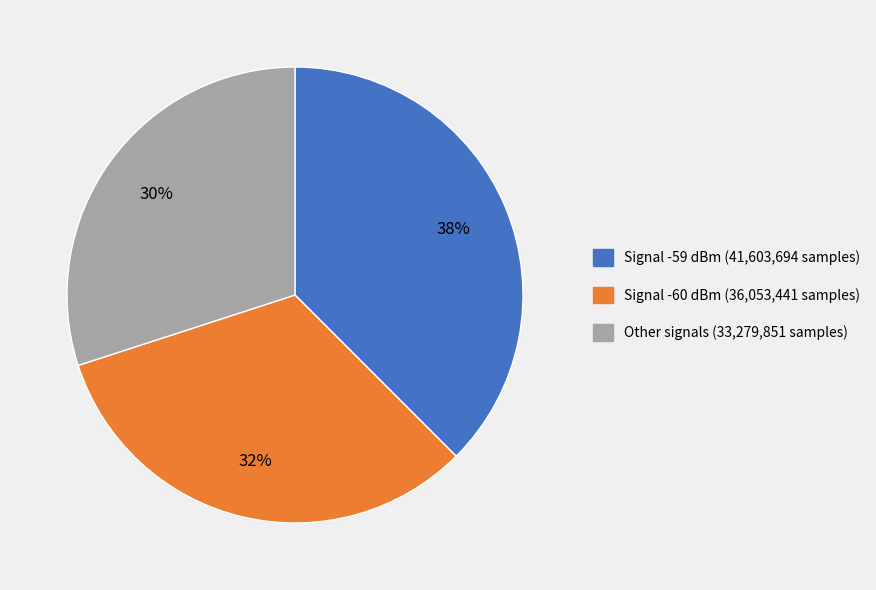

What is the ratio of the value at Signal -60 dBm (36,053,441 samples) to the value at Other signals (33,279,851 samples)?

1.1